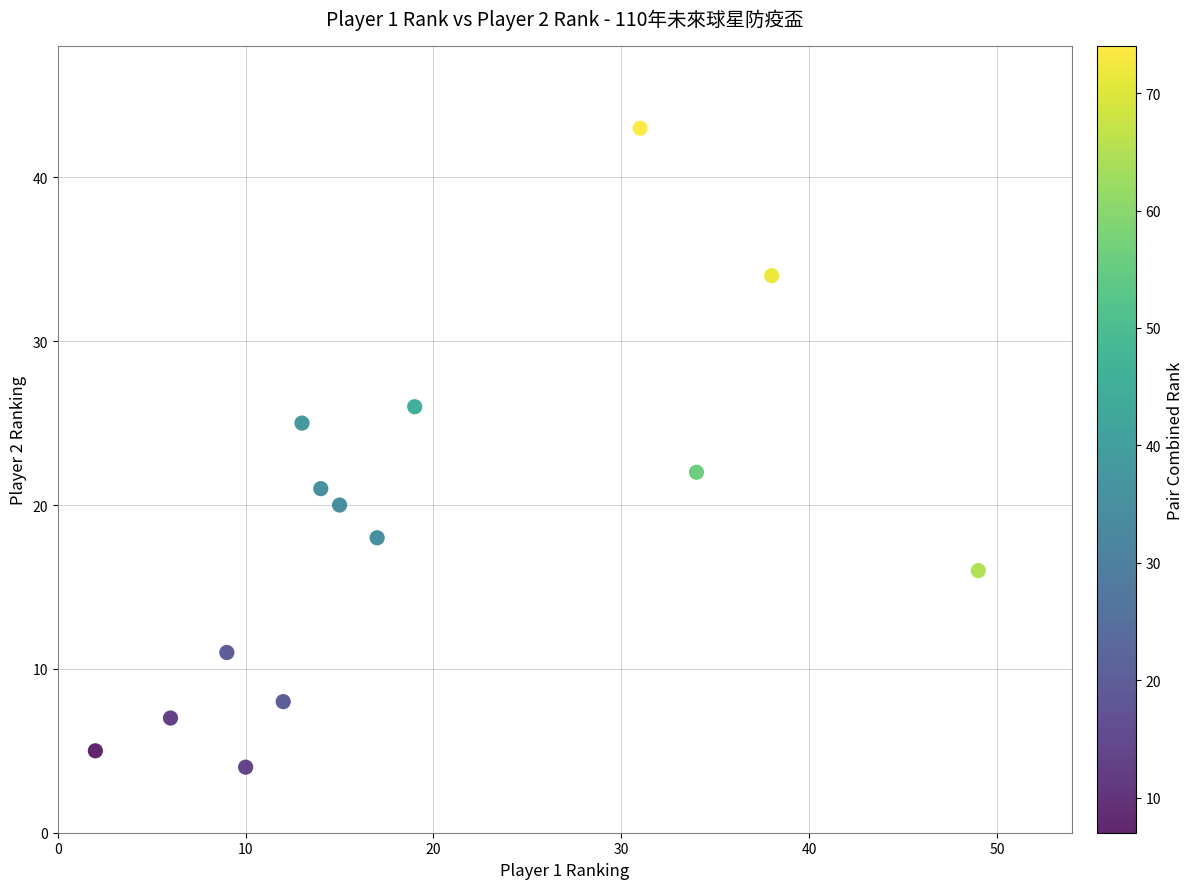

What Y value in the scatter plot is closest to 23?

22